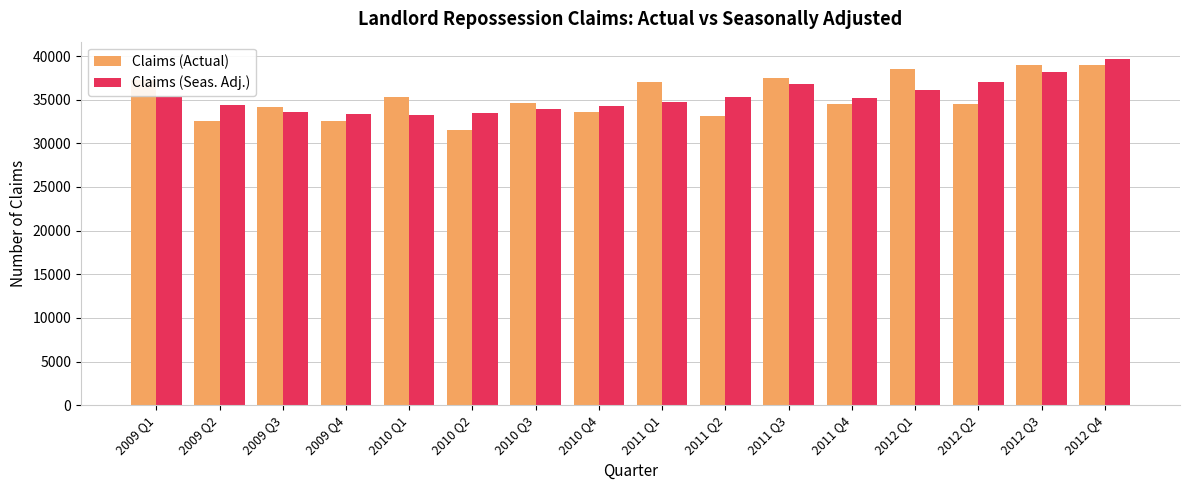

What is the value of the Claims (Seas. Adj.) bar at the 4th from the left?

33373.0